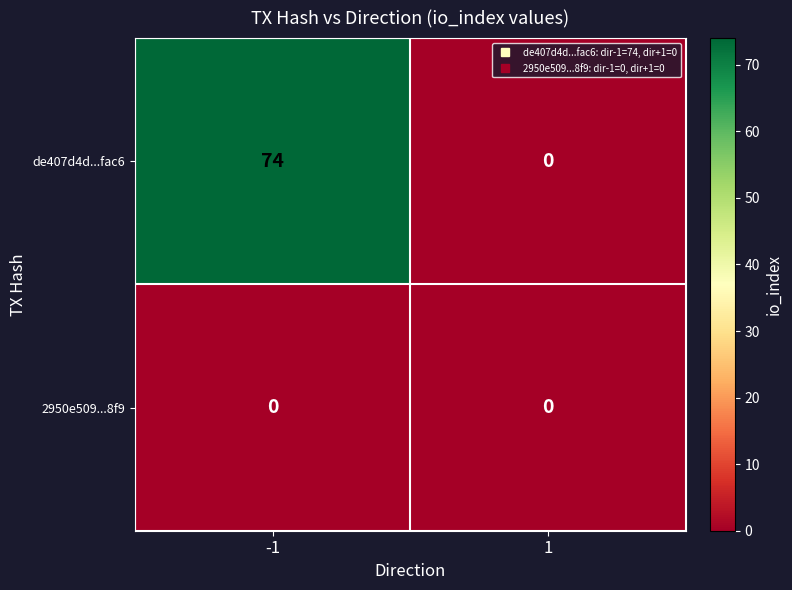

What is the difference between the de407d4d...fac6 values at -1 and 1?

74